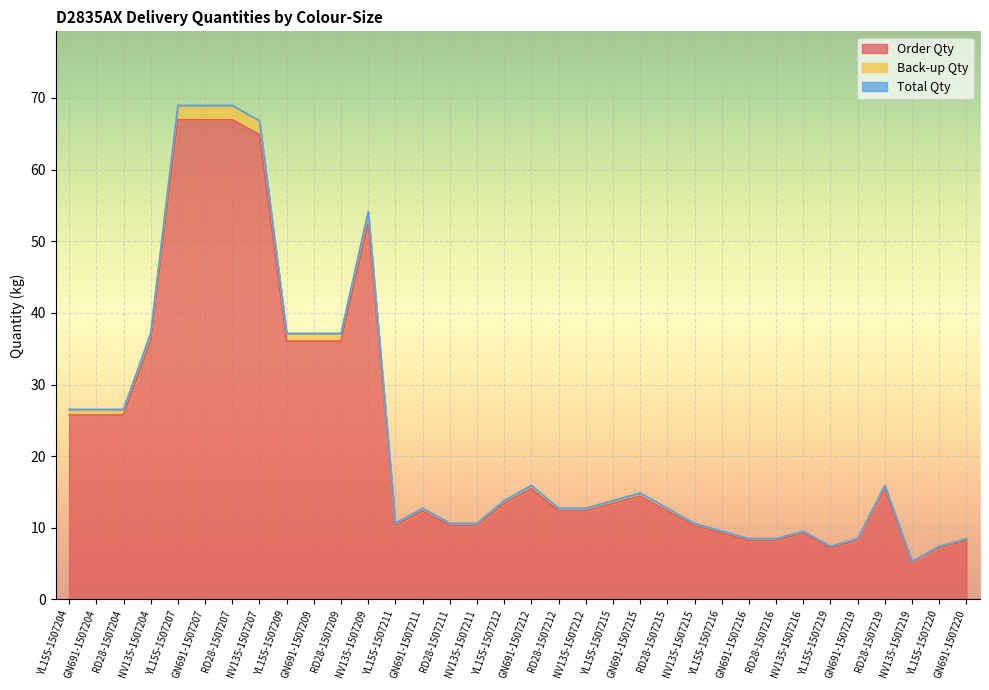

Between RD28-1507215 and YL155-1507220, which series saw the biggest shift?

Total Qty